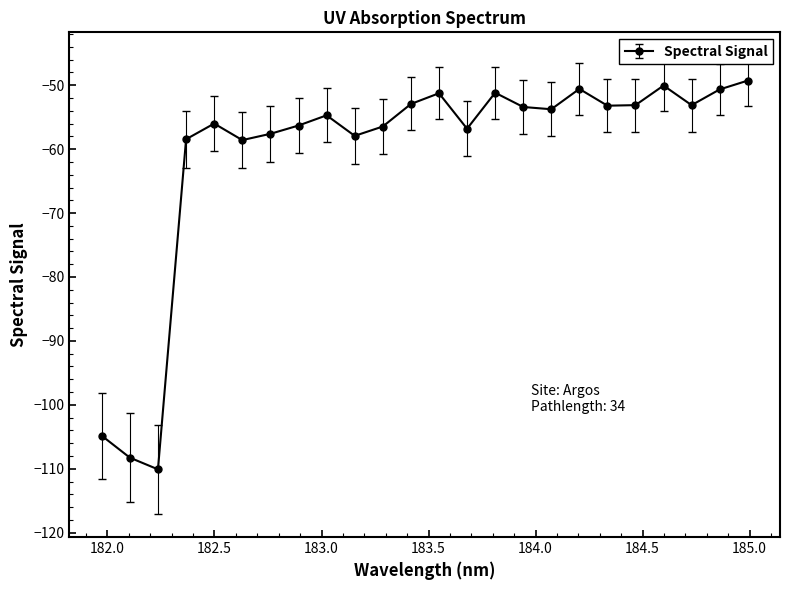

What is the smallest value displayed?

-110.1